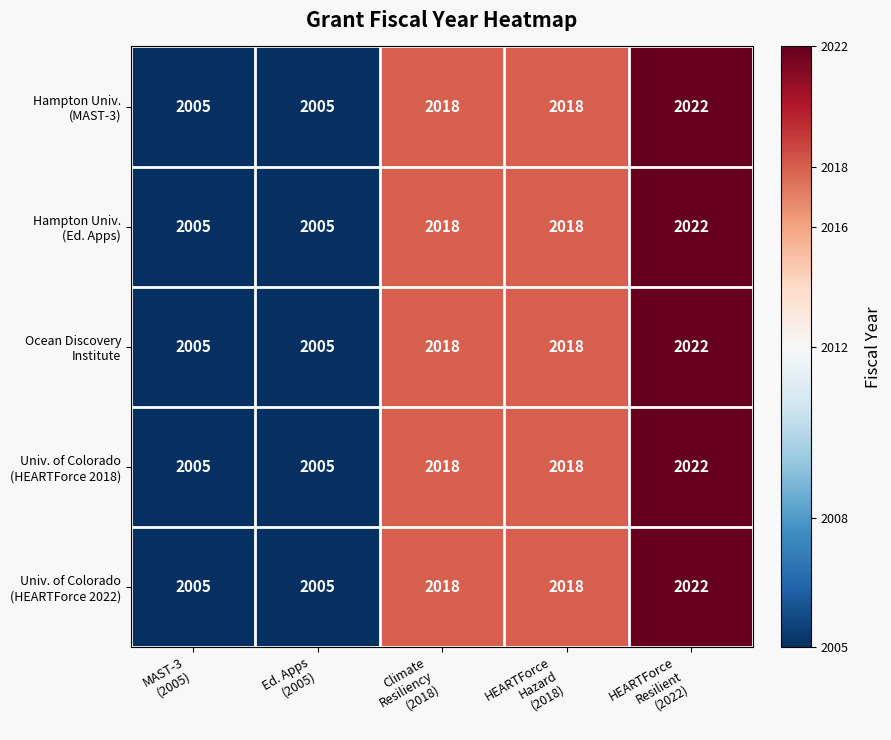

What is the maximum value shown in the chart?

2022